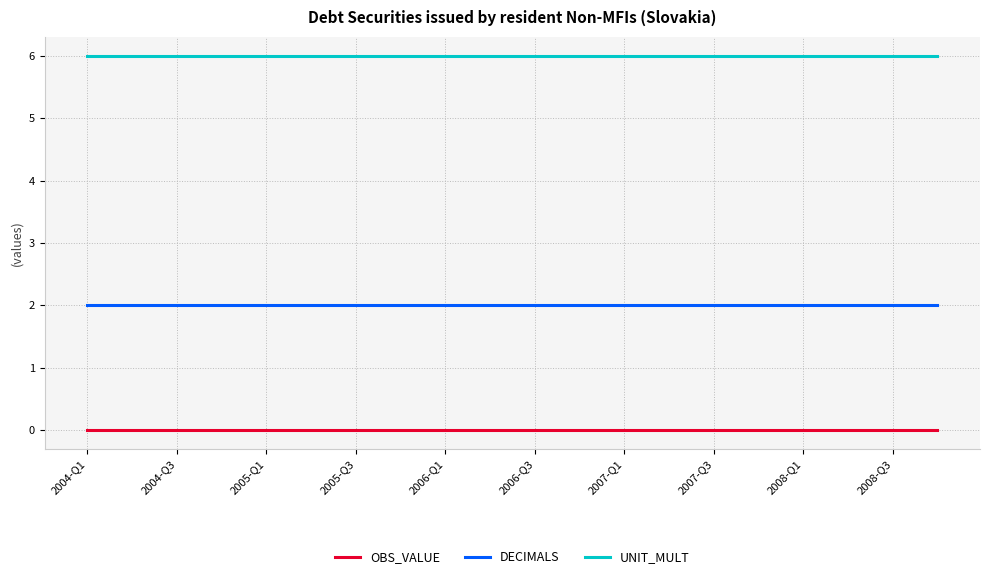

At how many categories does at least one series exceed 1?

20